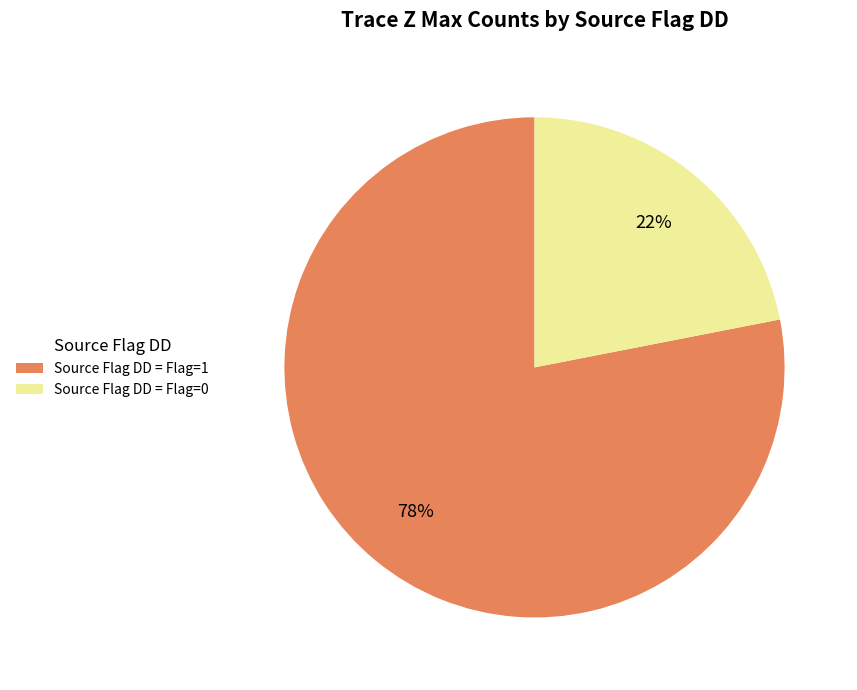

How many slices are in this pie chart?

2